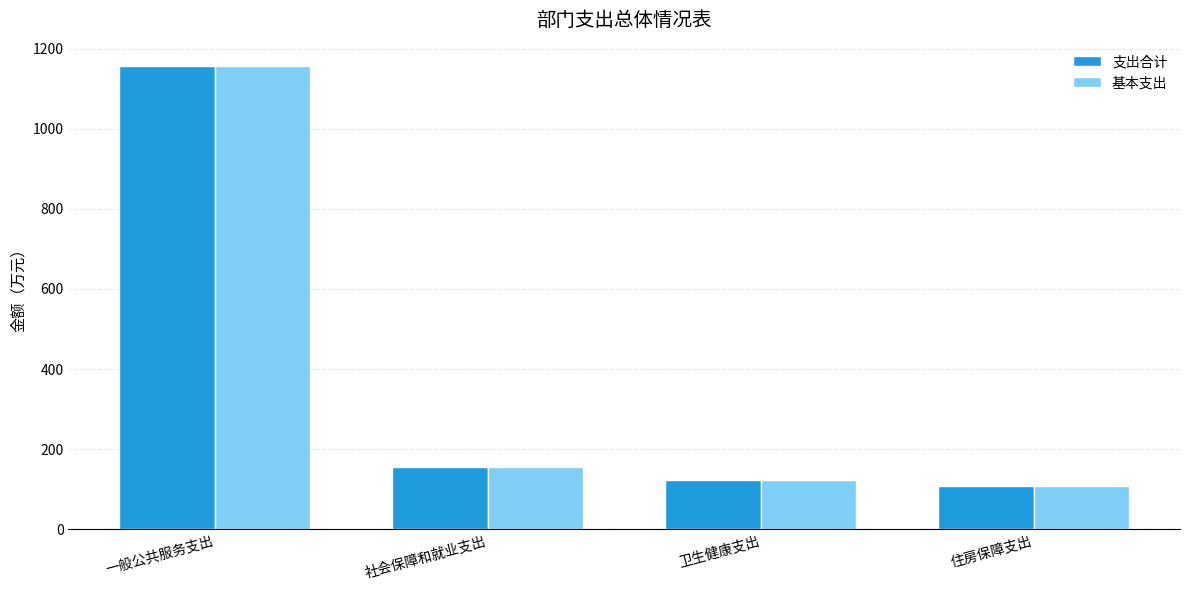

What value does the 基本支出 series have at 卫生健康支出?

124.1